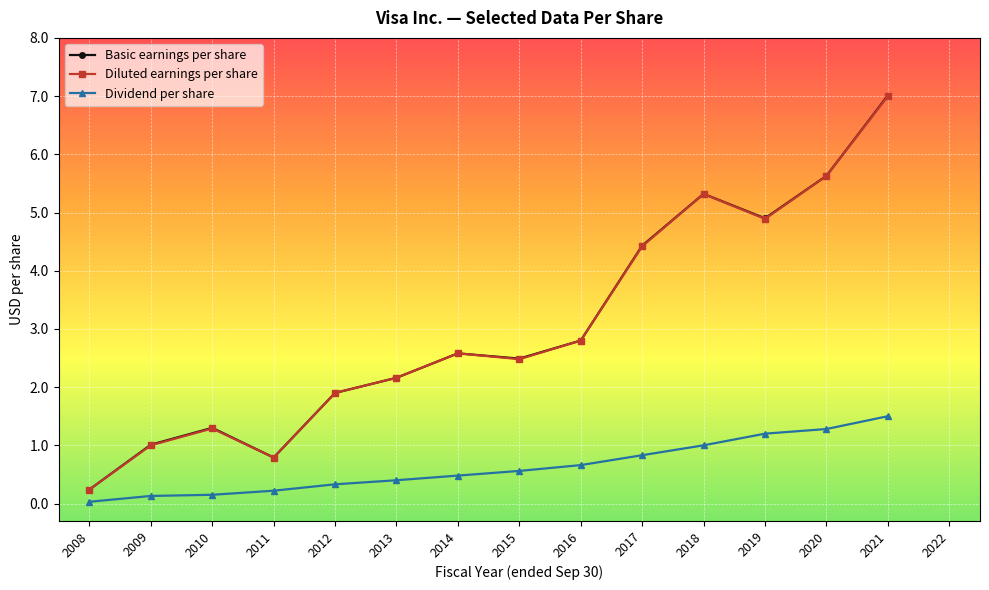

True or false: Basic earnings per share has a value of 7.0 at 2021.

True